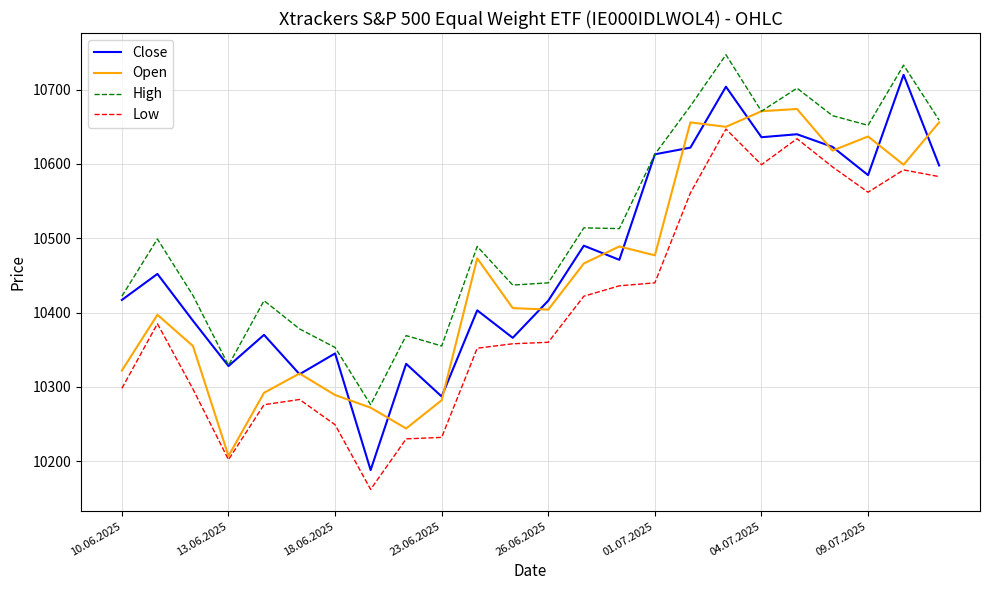

Does the chart have visible grid lines?

Yes